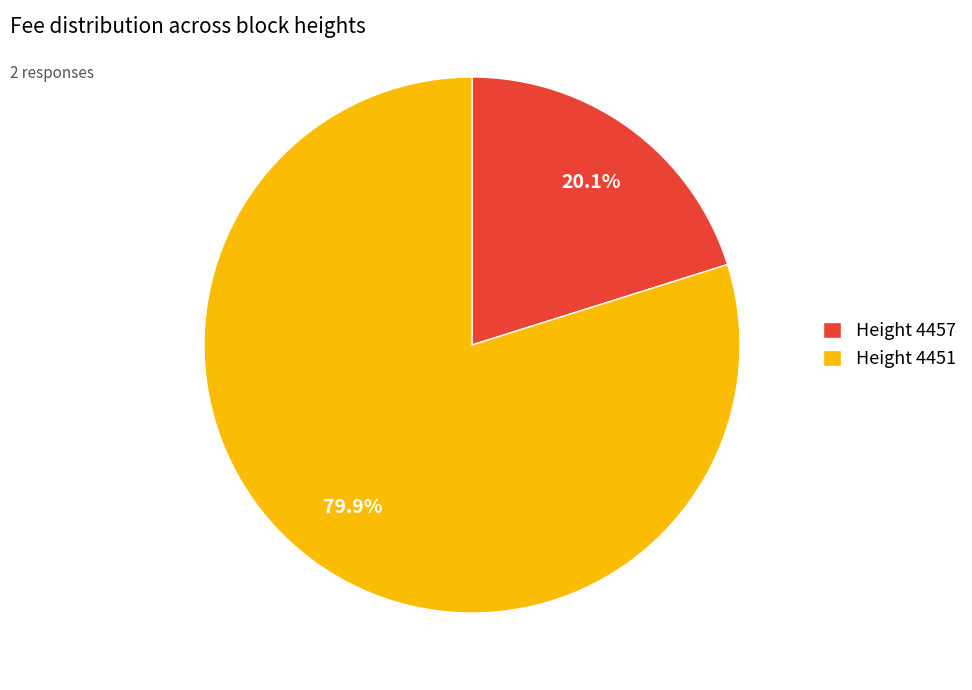

Is the sum of Height 4451 and Height 4457 greater than half?

Yes